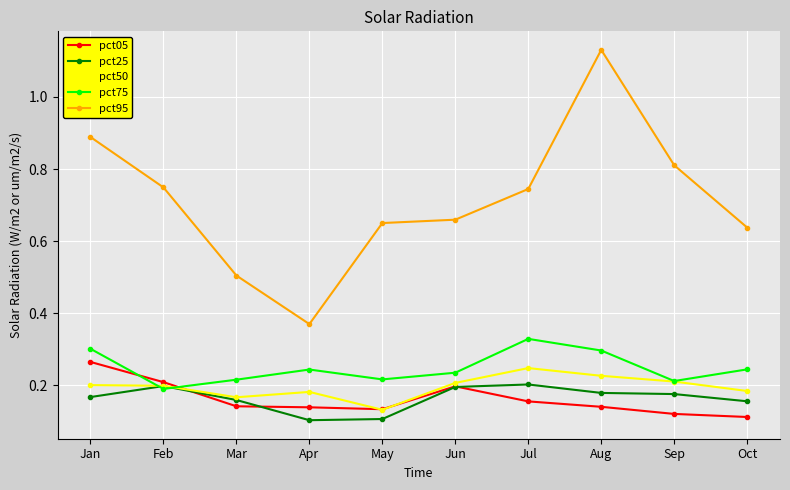

True or false: pct95 and pct25 cross at least once.

False